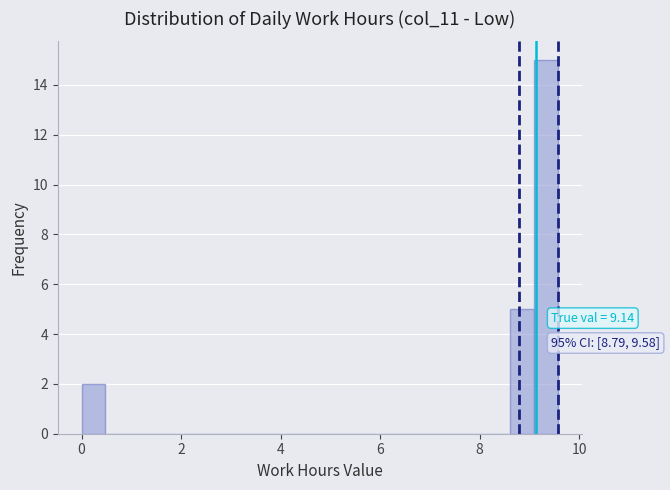

Around what value on the x-axis is the tallest bar? Give the approximate position of its centre, as read against the axis.

9.4